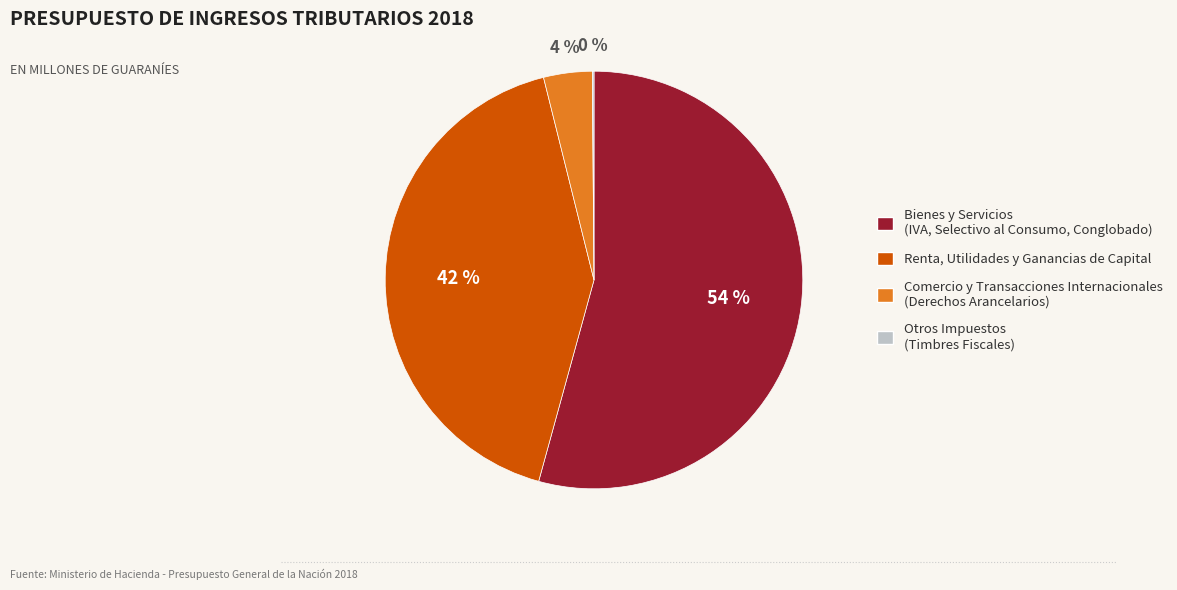

Is there a majority slice in this chart?

Yes